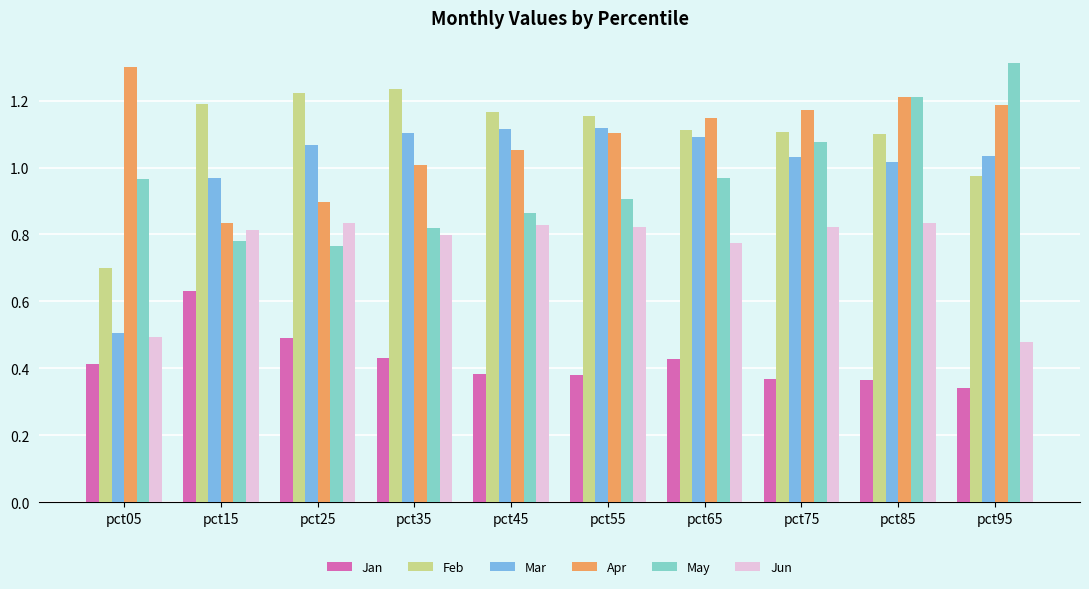

What is the maximum value for Apr?

1.3